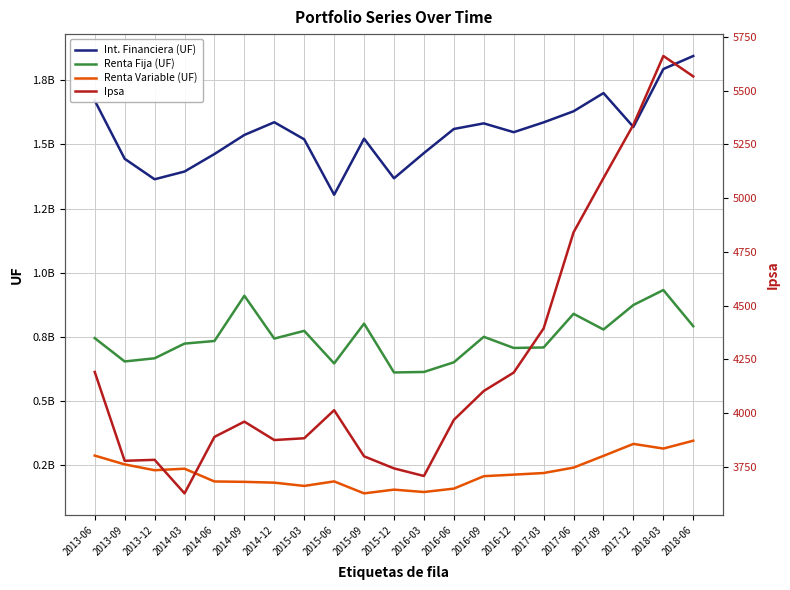

Does the chart have visible grid lines?

Yes